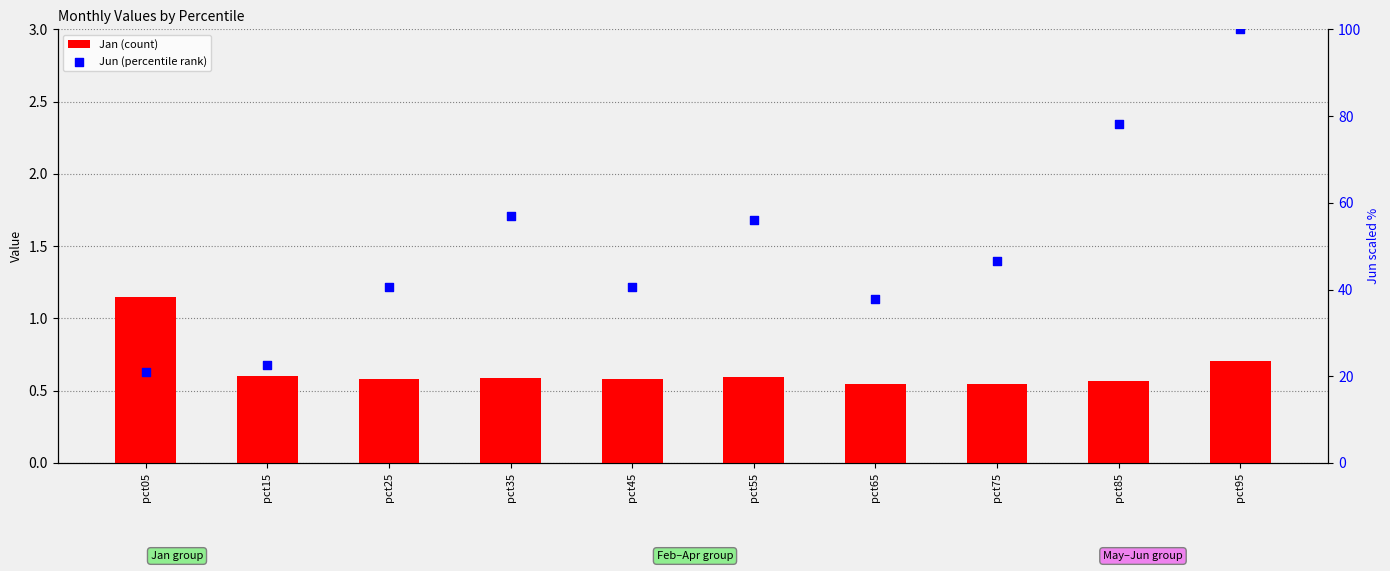

Which series contains the highest Y value?

Jun (percentile rank)